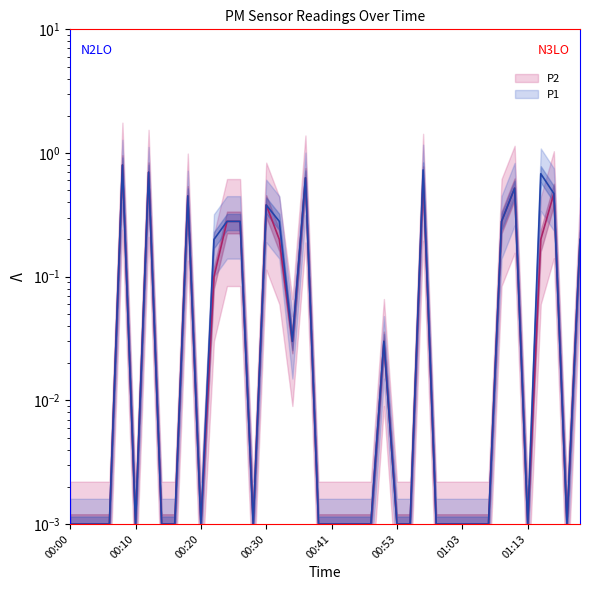

What is the sum of all P2 values?

6.2